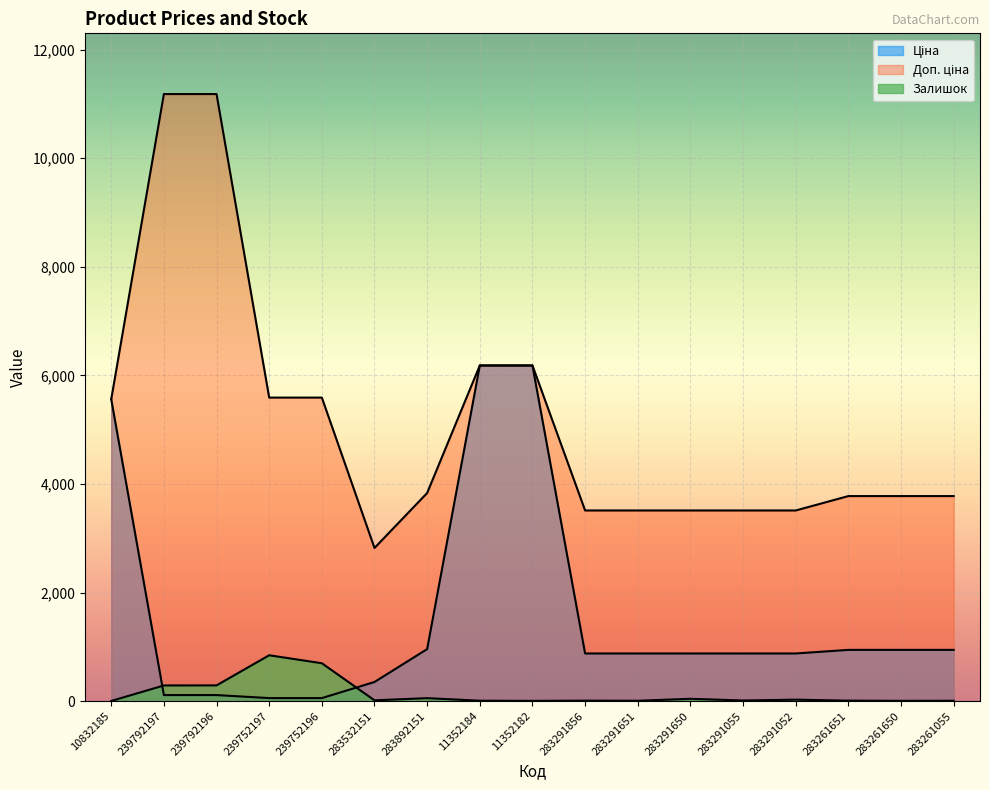

What is the label of the 12th point from the left?

283291650